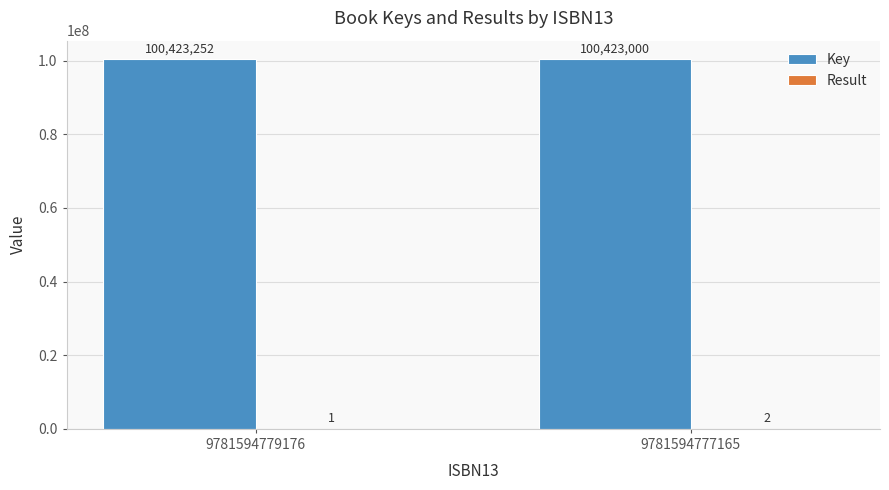

What is the approximate value of Key at 9781594779176?

100423252